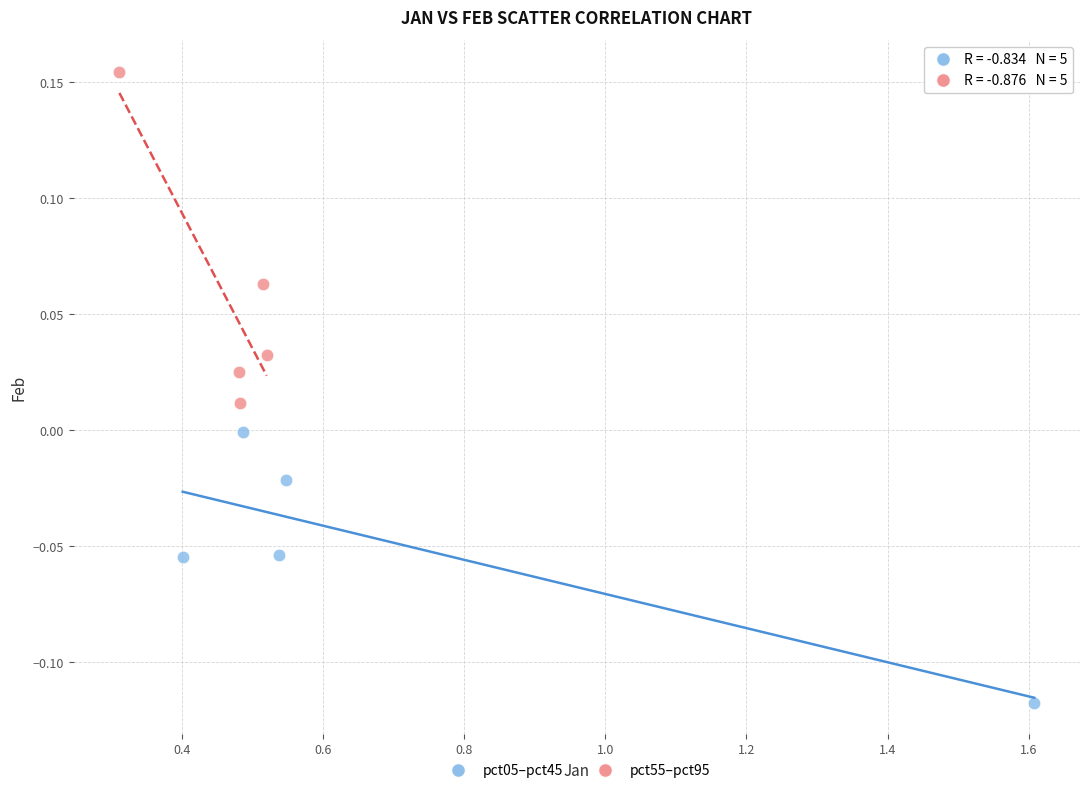

Which series contains the lowest Y value?

pct05–pct45